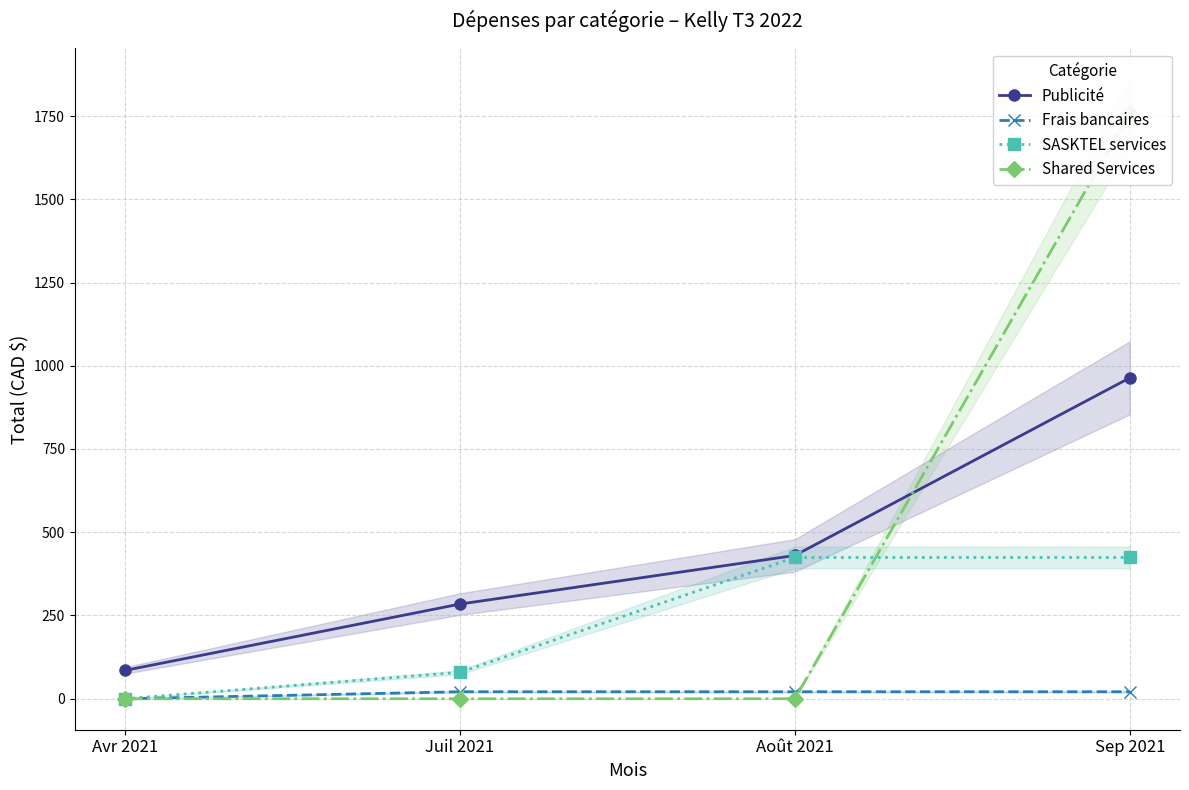

How many data points does each series have?

4